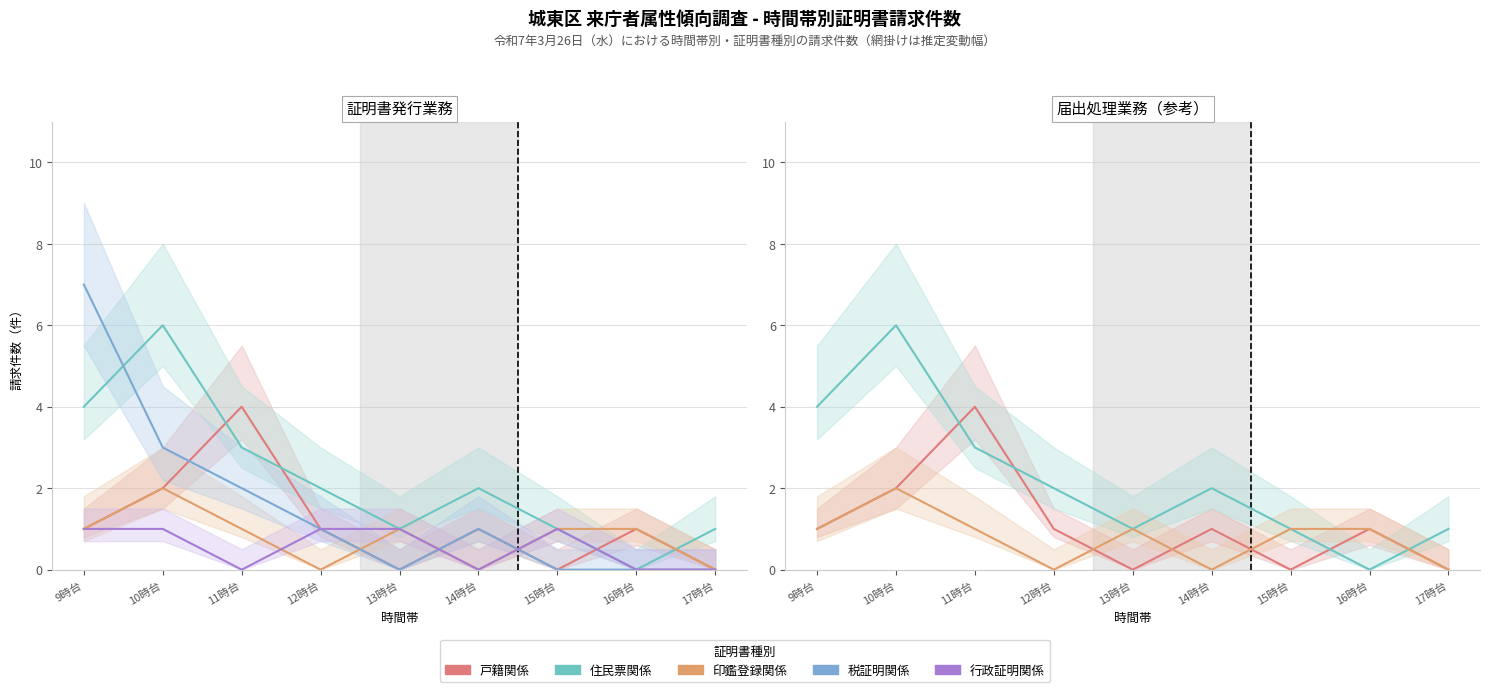

Rank the series at 16時台 from lowest to highest value.

住民票関係, 税証明関係, 行政証明関係, 戸籍関係, 印鑑登録関係